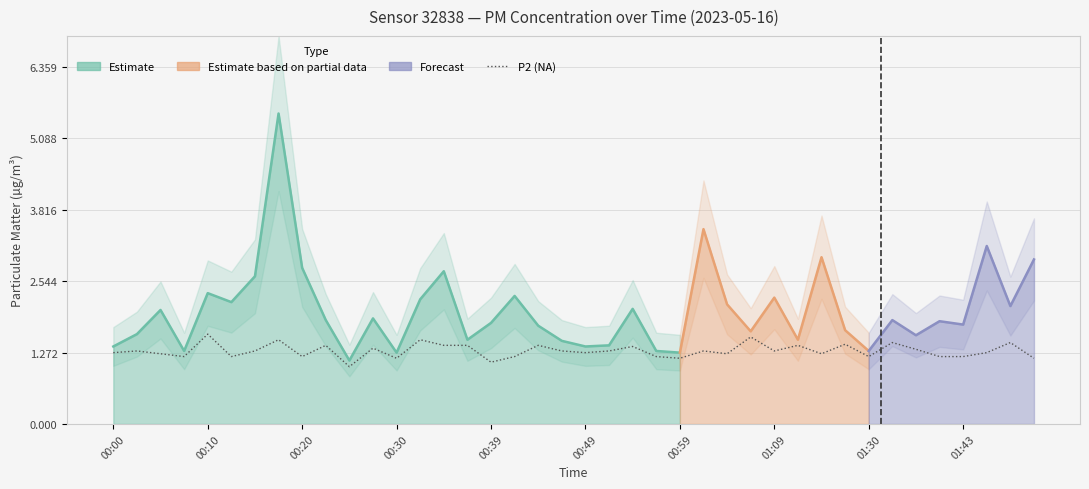

Does the chart display data point markers on the line(s)?

No